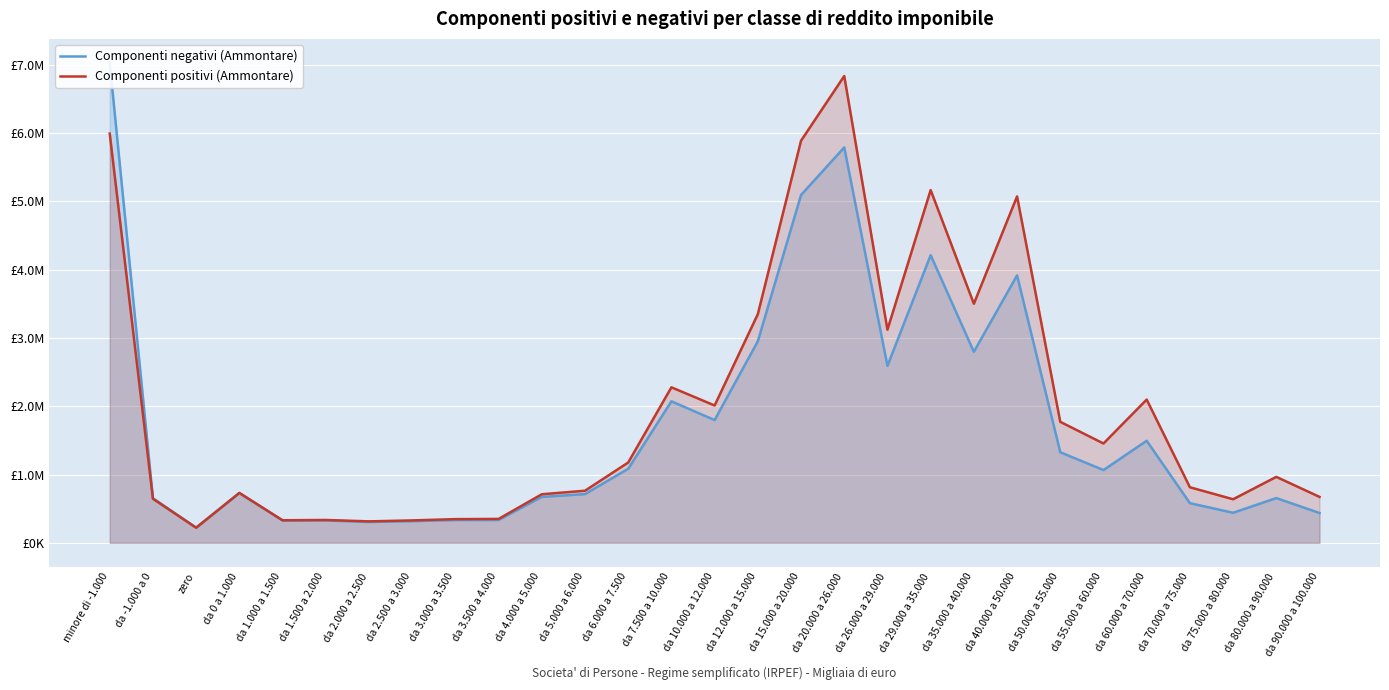

Which series ends up on top after the final intersection of Componenti positivi (Ammontare) and Componenti negativi (Ammontare)?

Componenti positivi (Ammontare)